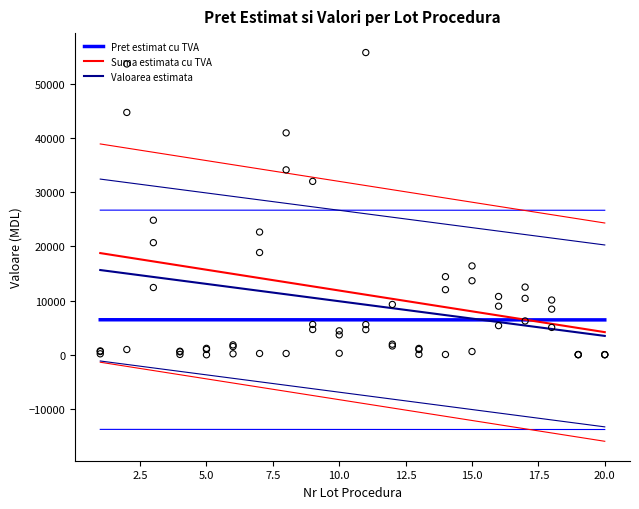

Which series contains the highest Y value?

Pret estimat cu TVA